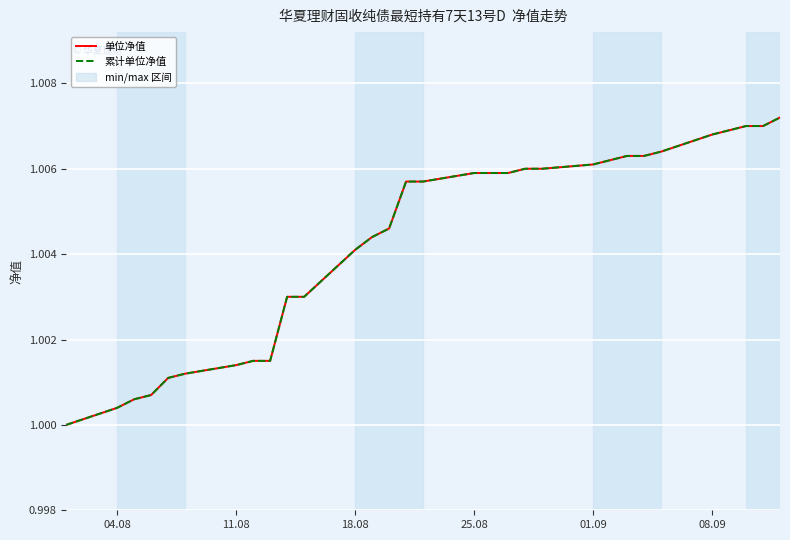

True or false: 累计单位净值 and 单位净值 intersect in this chart.

False